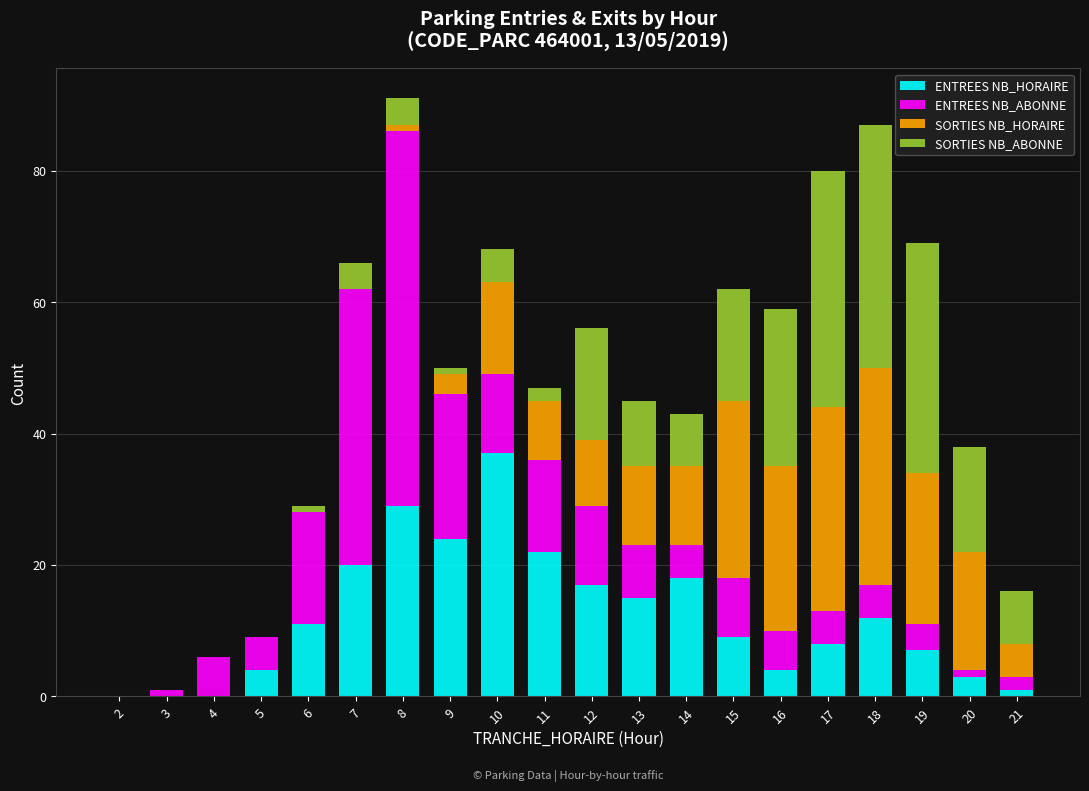

Are the bars horizontal?

No